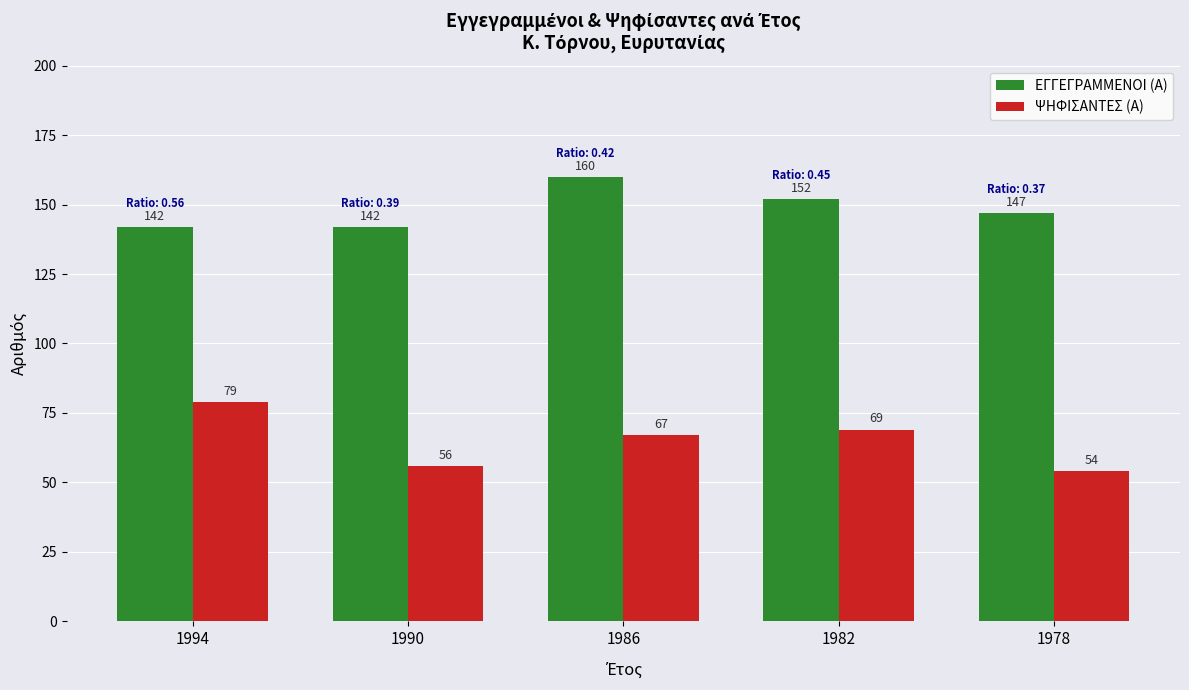

What is the total value across all series at 1990?

198